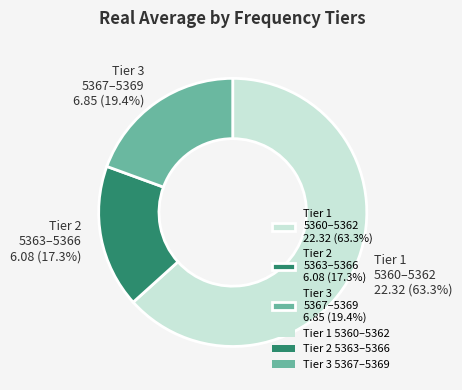

Count the number of slices in the pie.

3